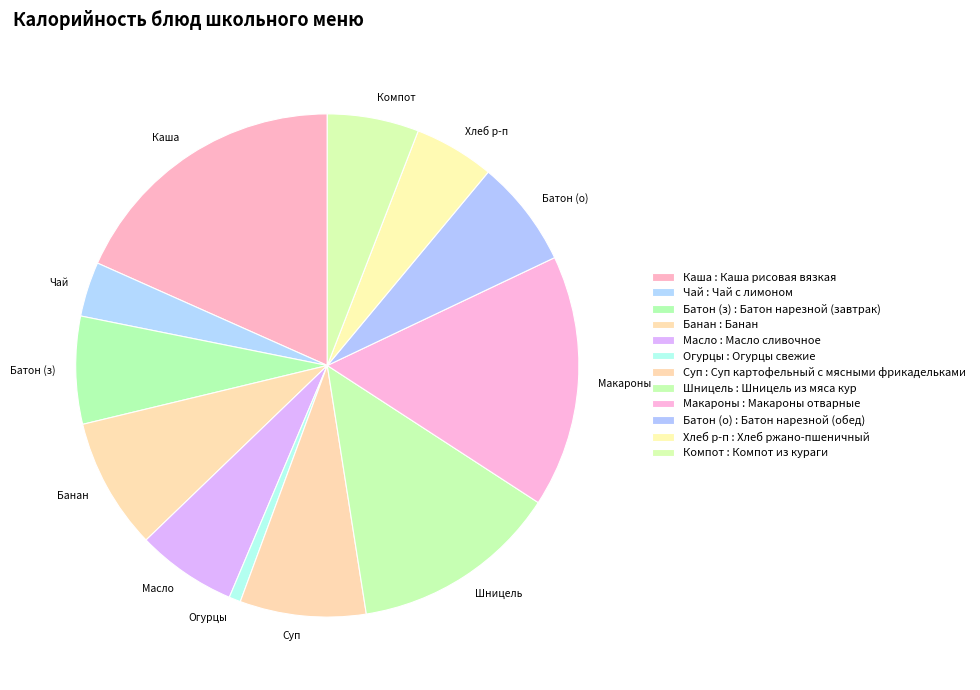

Which slice is the smallest?

Огурцы